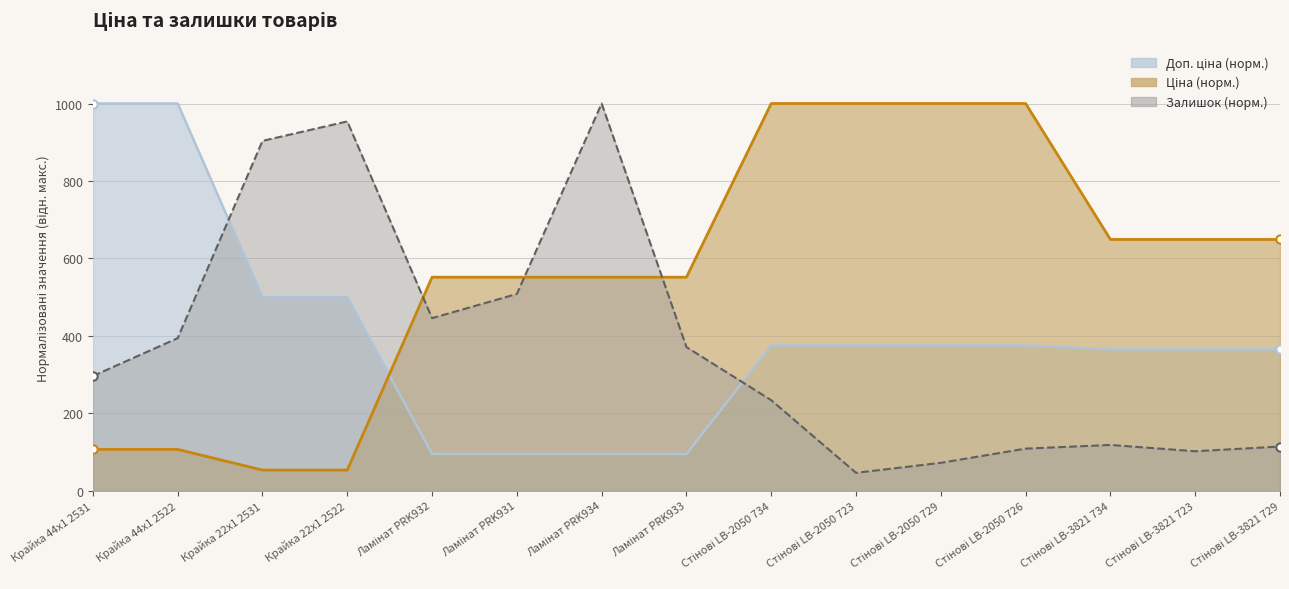

What is the label of the 5th point from the left?

Ламінат PRK932